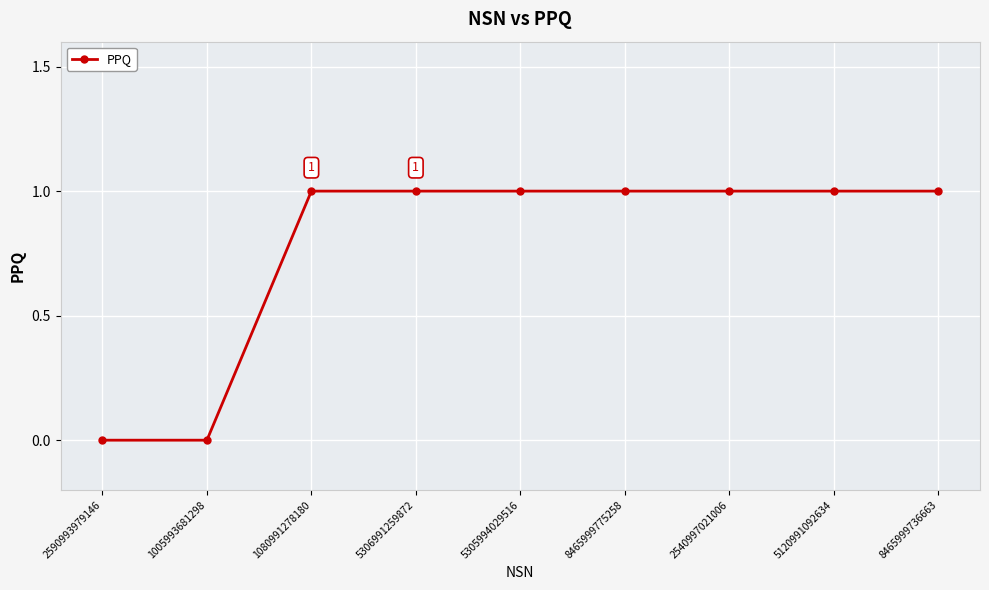

Between 1005993681298 and 2540997021006, which is larger?

2540997021006